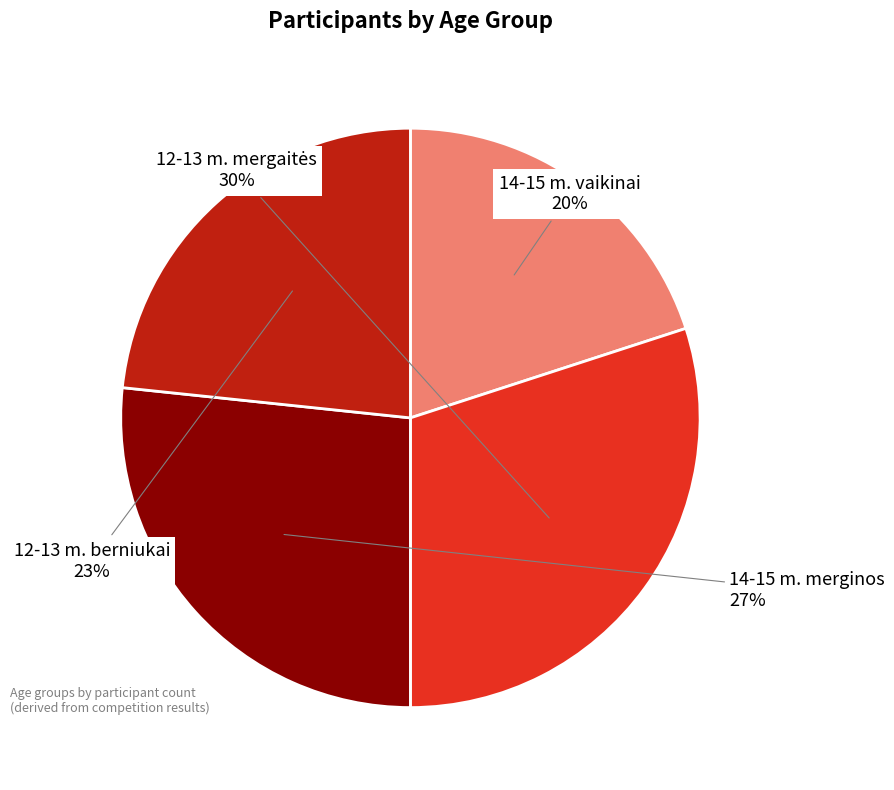

To the nearest percent, what is the average slice percentage?

25%